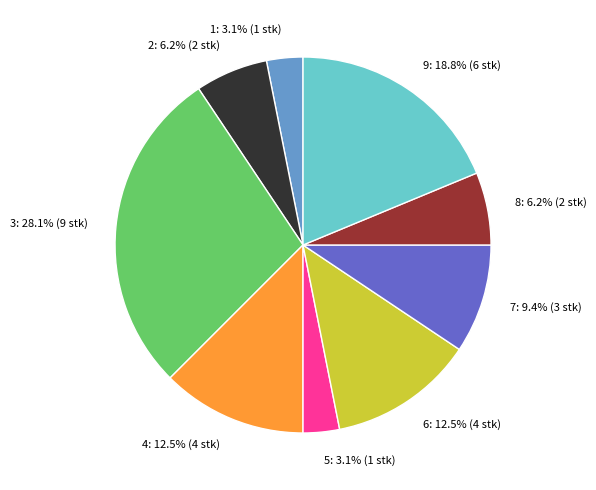

Is there any slice that represents more than half of the pie?

No